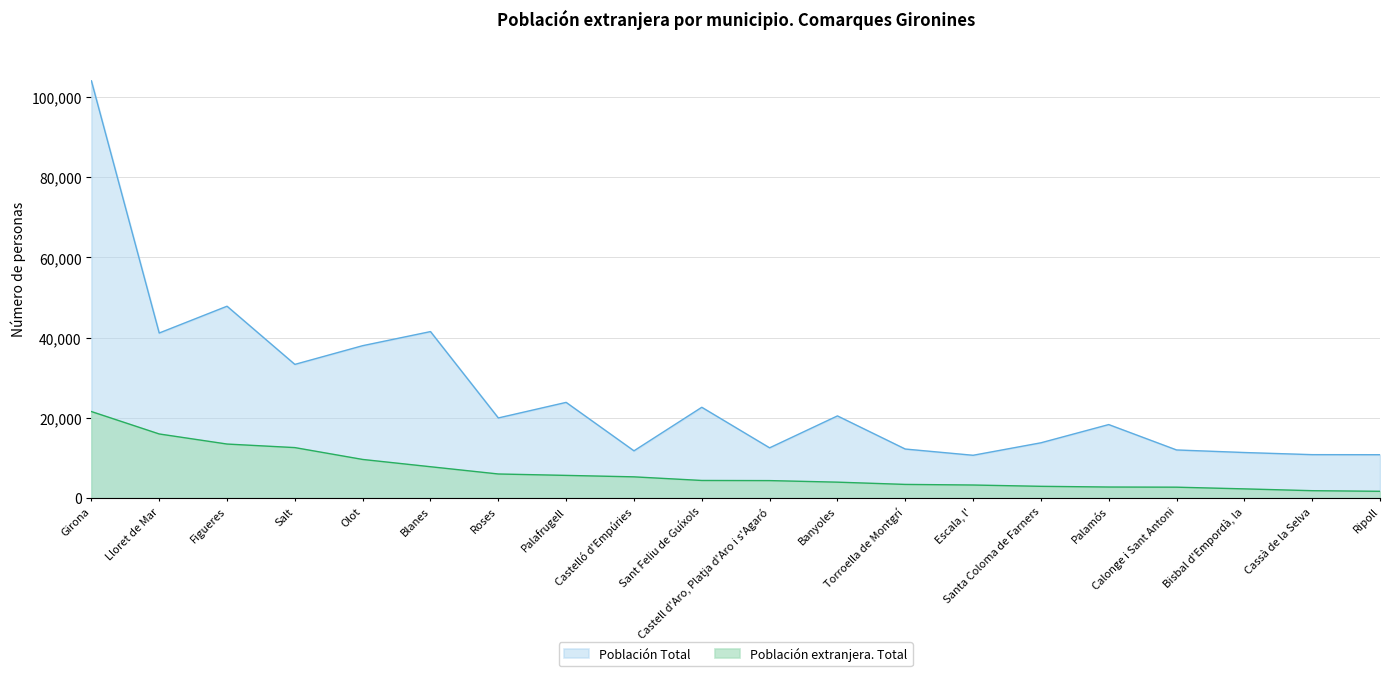

What are all the series names shown in the legend?

Población Total, Población extranjera. Total